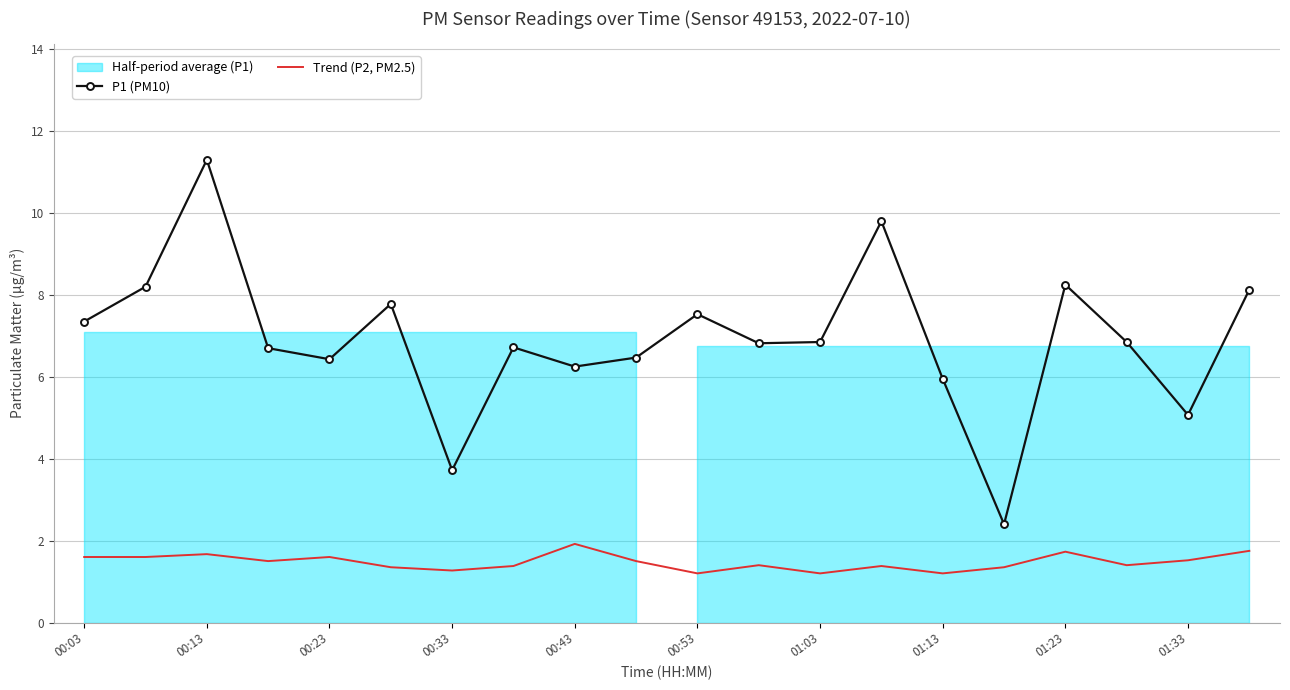

What is the average value of the P1 (PM10) series?

6.9